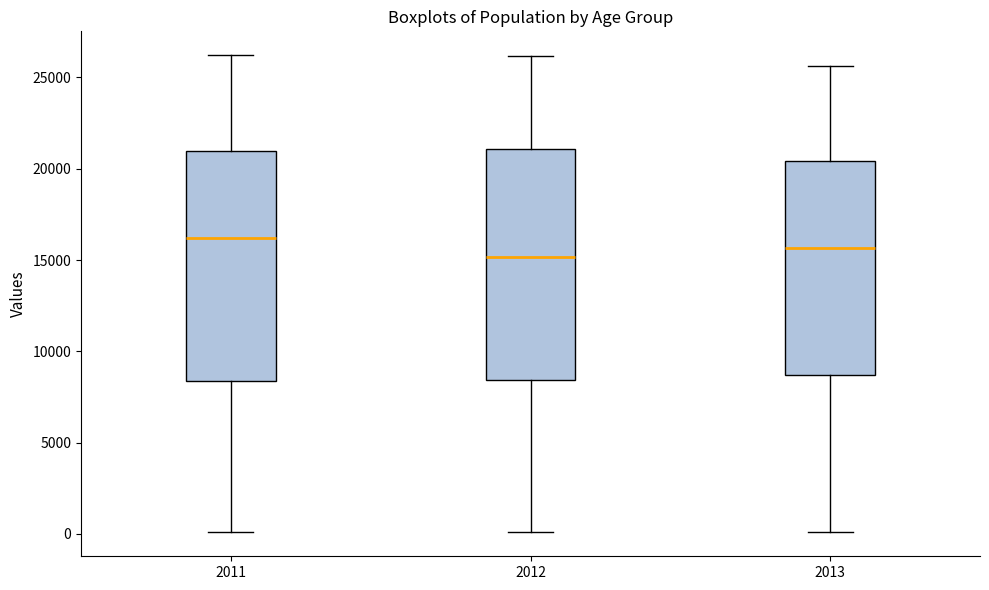

Where is the lower edge of the box at x = 2013 on the y-axis? The values are not printed on the chart, so give them approximately, as read against the axis.

8500